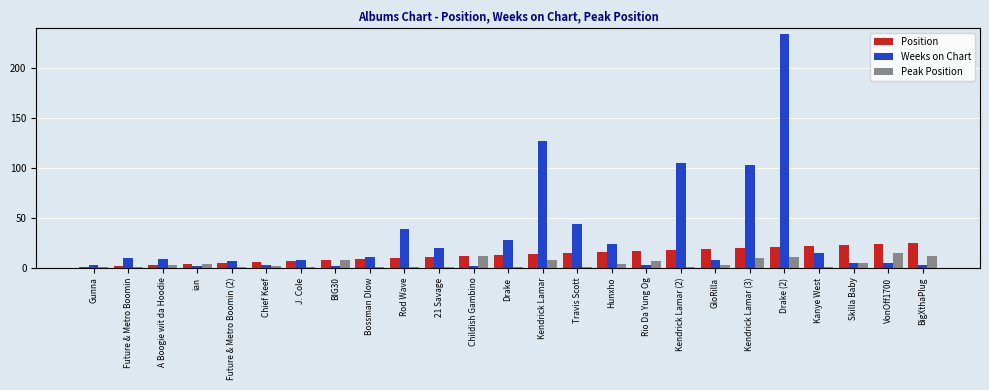

List the series in order of their peak value, lowest first.

Peak Position, Position, Weeks on Chart